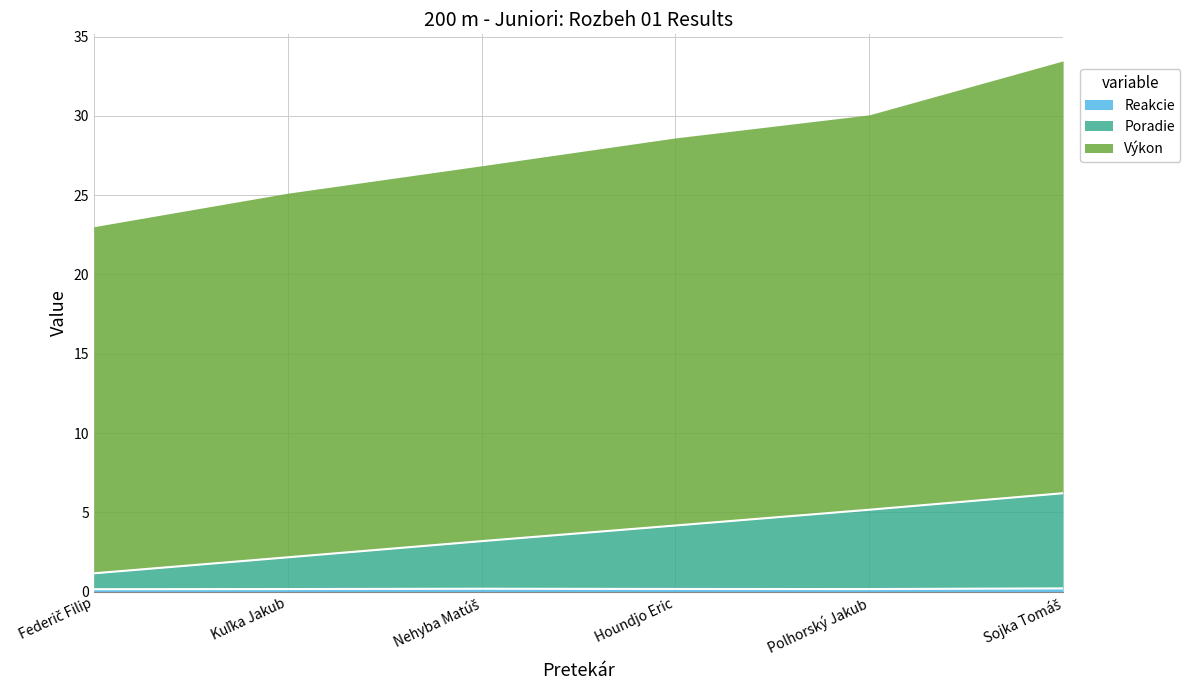

Which has a higher value, Kuľka Jakub or Houndjo Eric?

Houndjo Eric